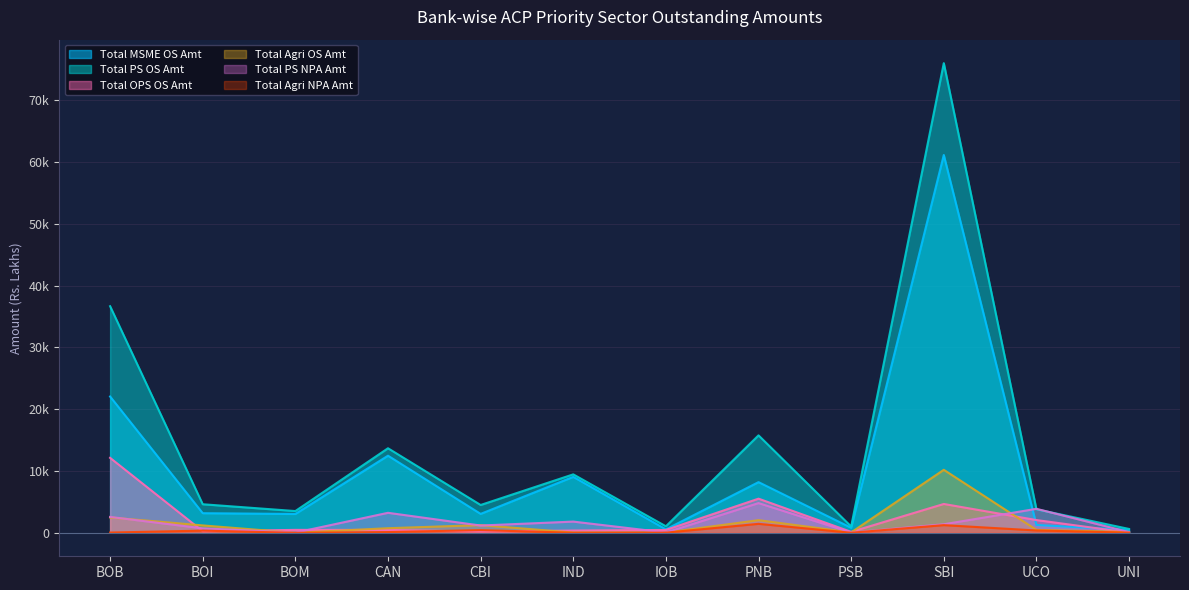

Between SBI and BOM, which is larger?

SBI